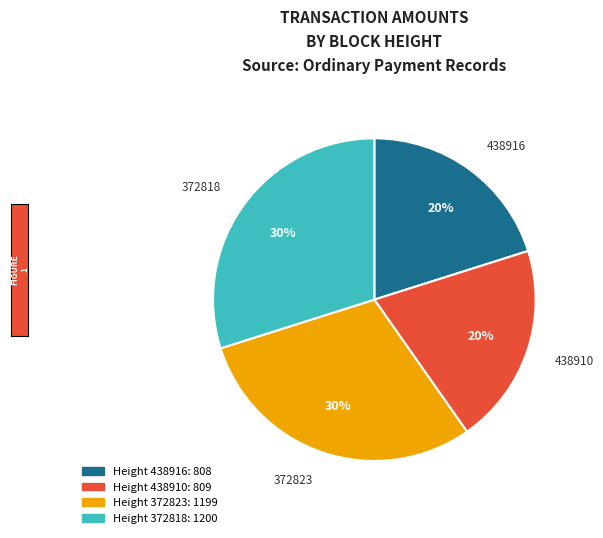

Is there a majority slice in this chart?

No